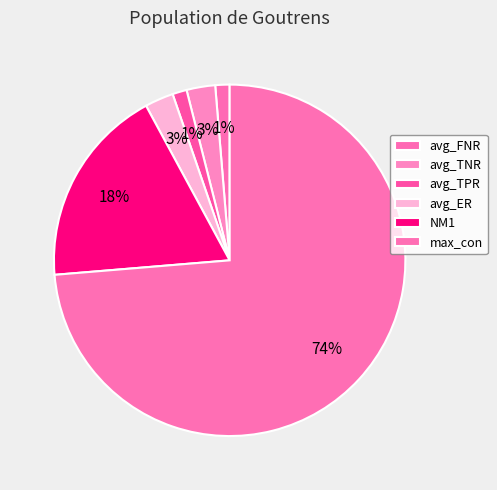

To the nearest percent, what portion does avg_ER represent?

3%